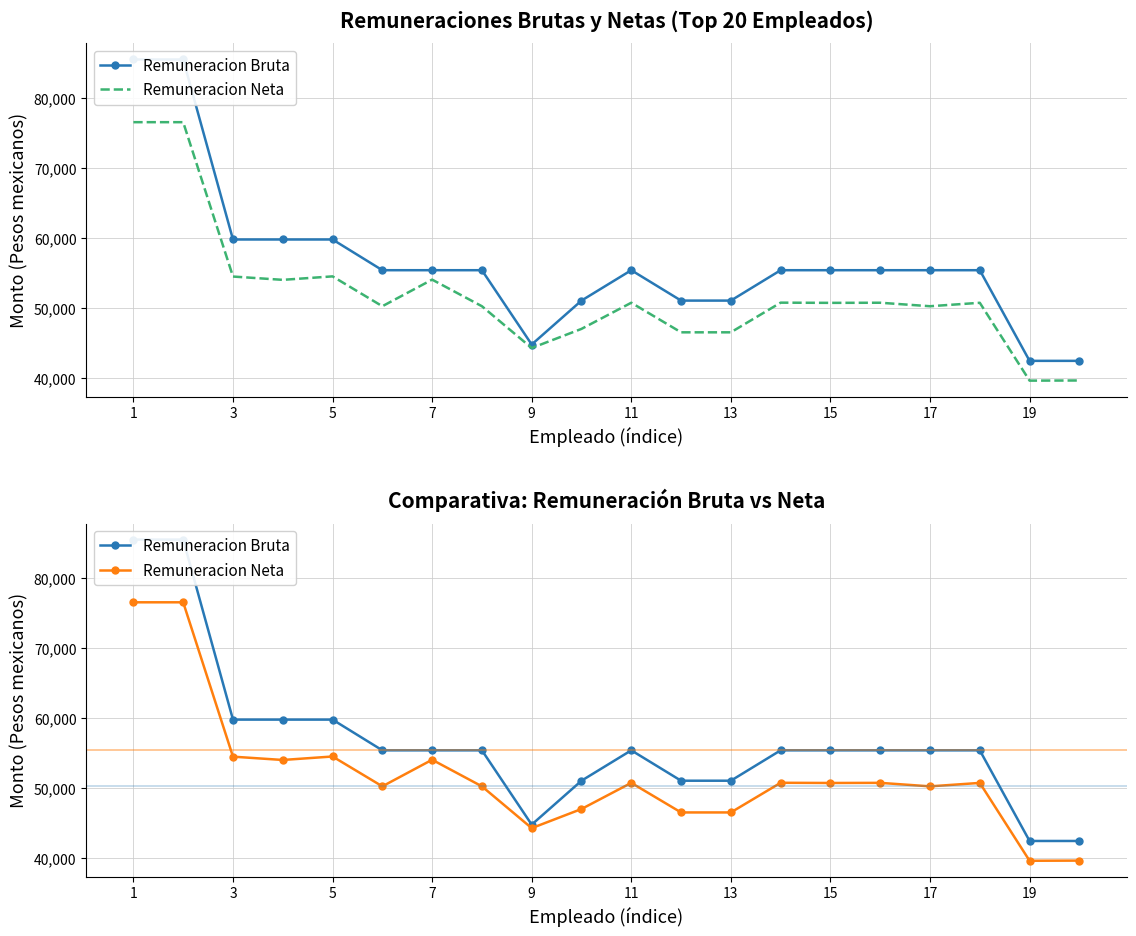

What is the minimum value for Remuneracion Bruta?

42433